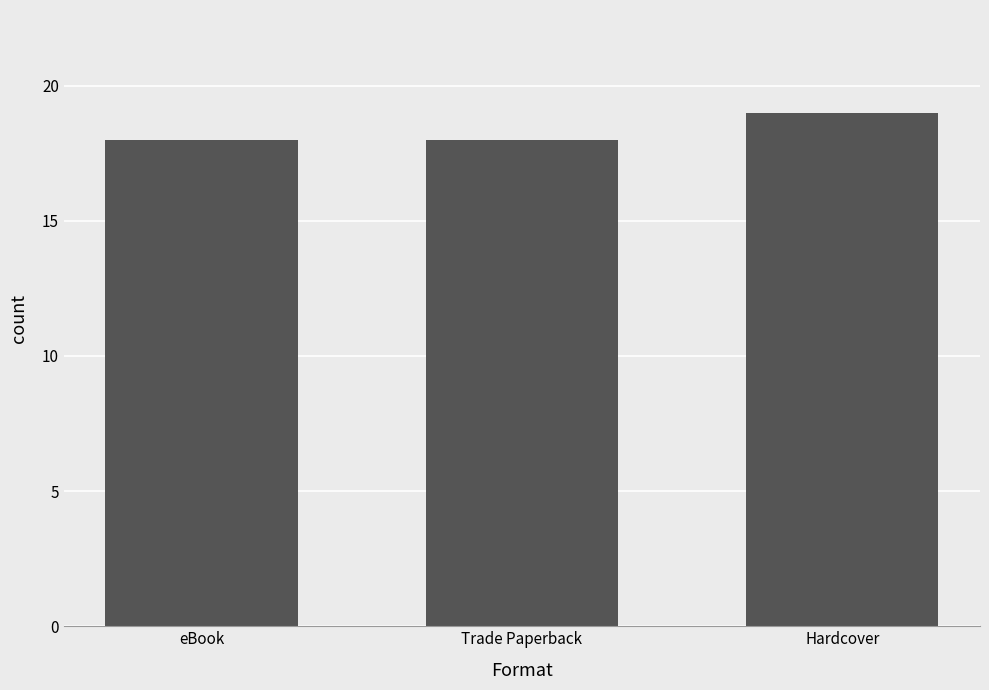

The chart shows a value of 29 at Hardcover. True or false?

False